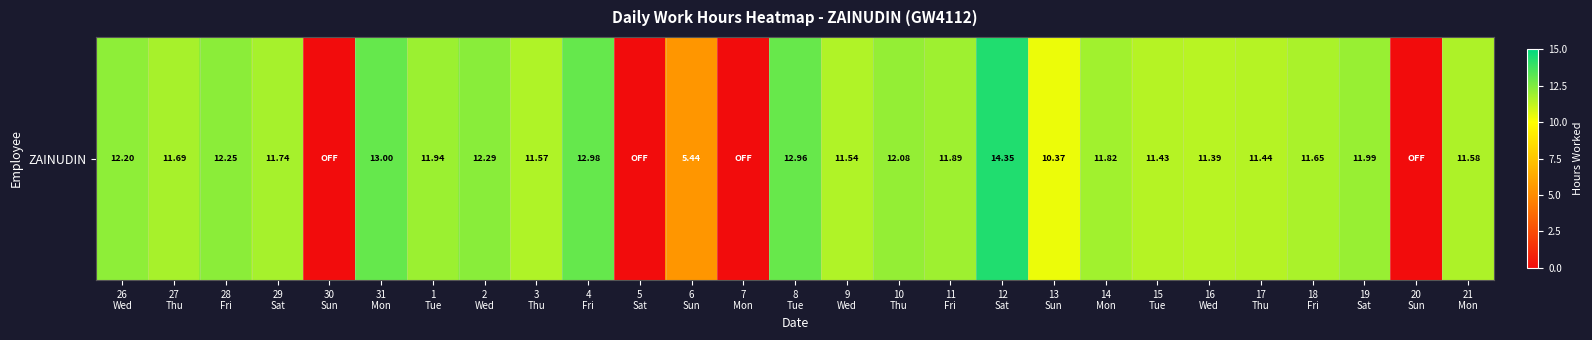

Between 17
Thu and 26
Wed, which is larger?

26
Wed